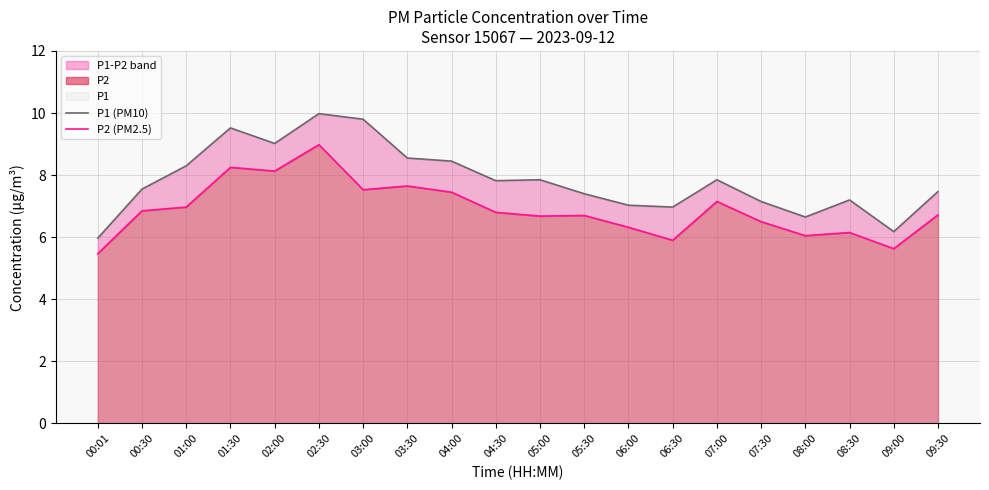

Which has a higher value, 09:00 or 06:30?

06:30